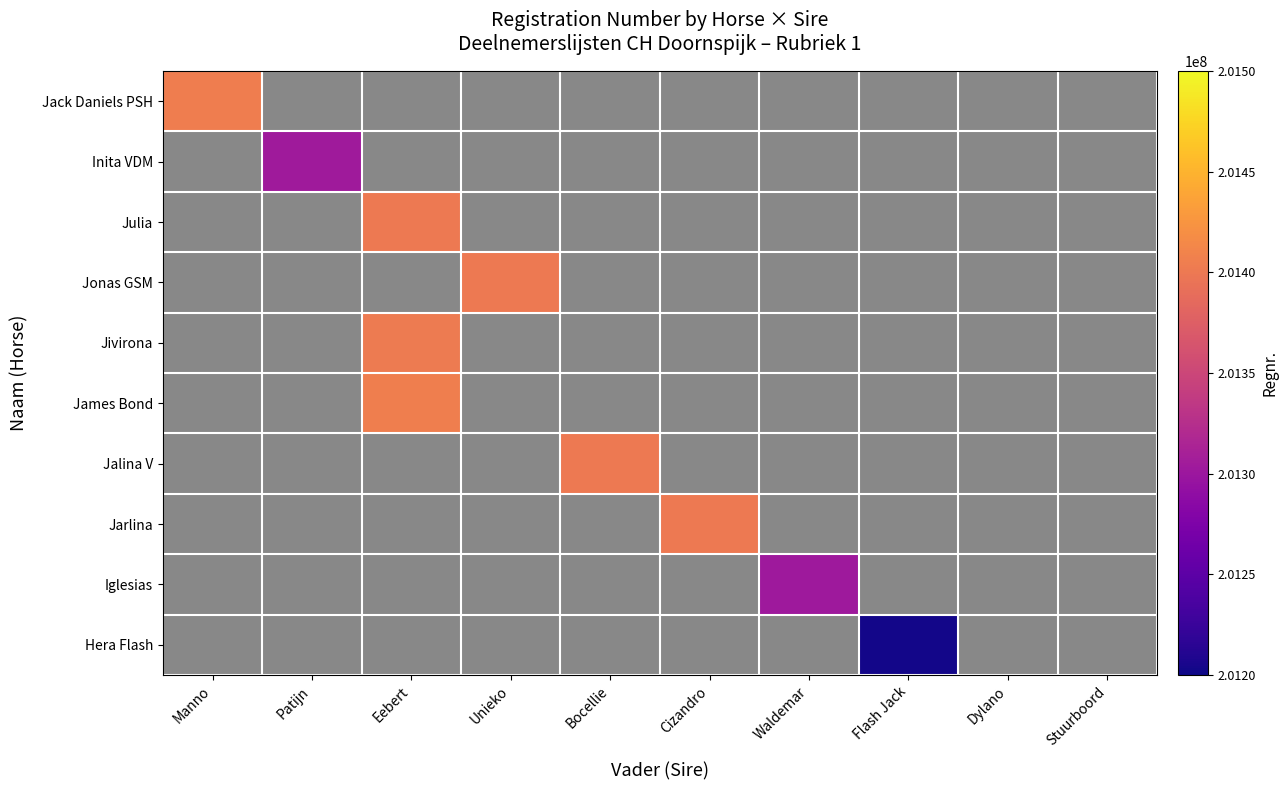

Is it true that Jonas GSM equals 65411462 at Cizandro?

False